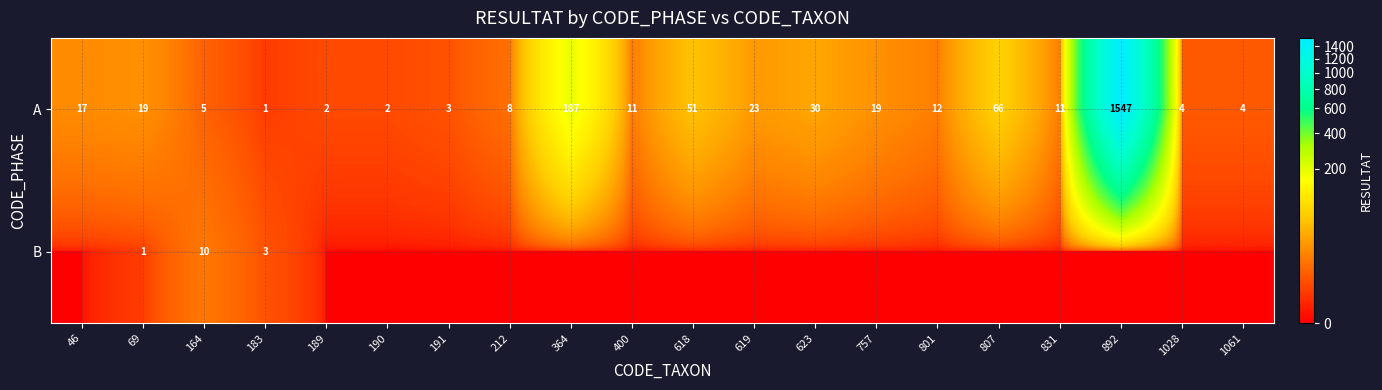

The value of A at 831 is 3. True or false?

False